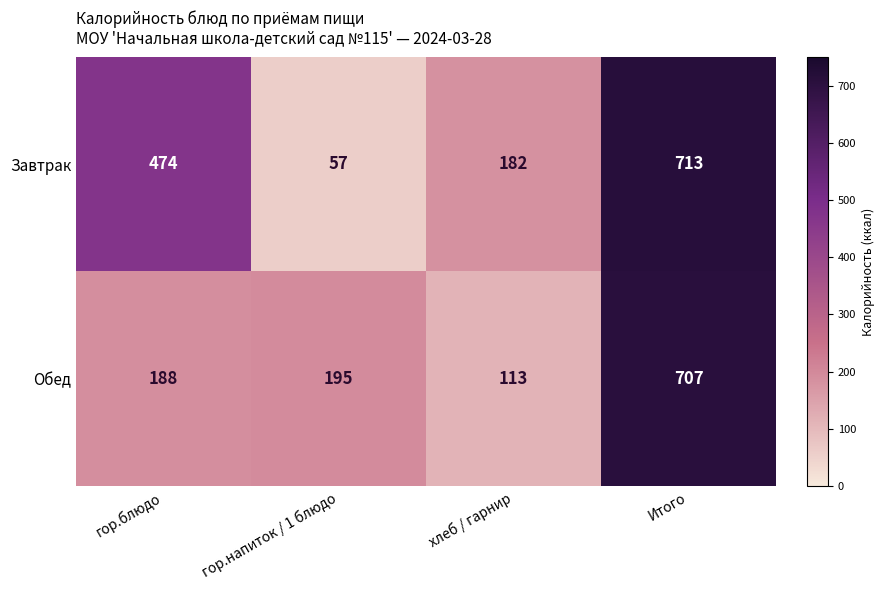

Rank the series by their maximum value, from highest to lowest.

Завтрак, Обед